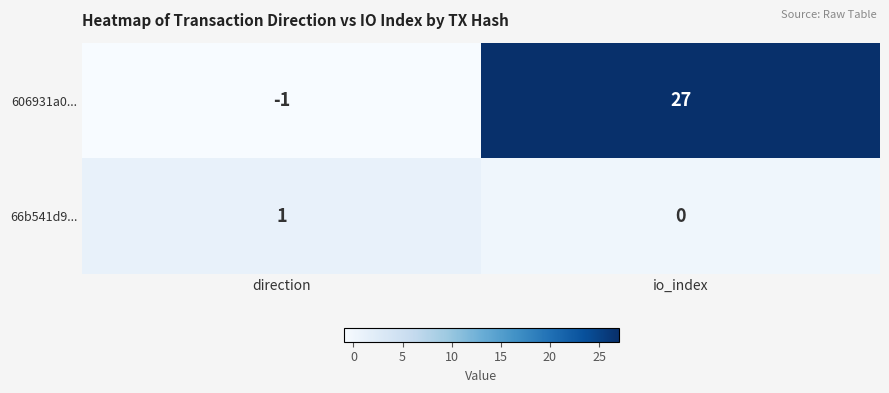

What is the greatest value displayed?

27